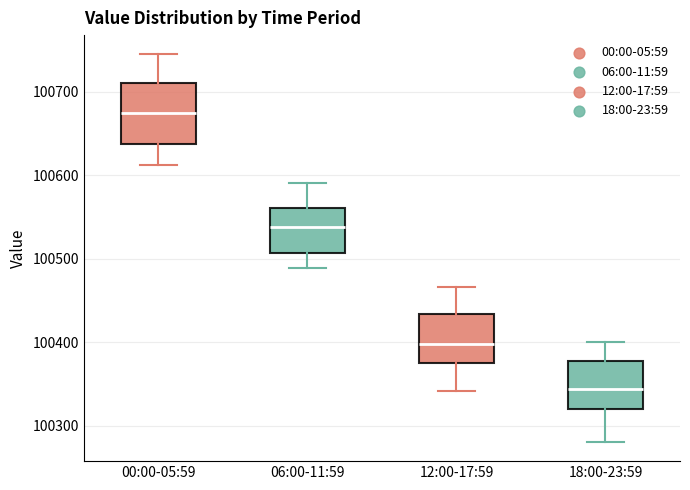

Which box is the tallest, from its lower edge to its upper edge?

00:00-05:59